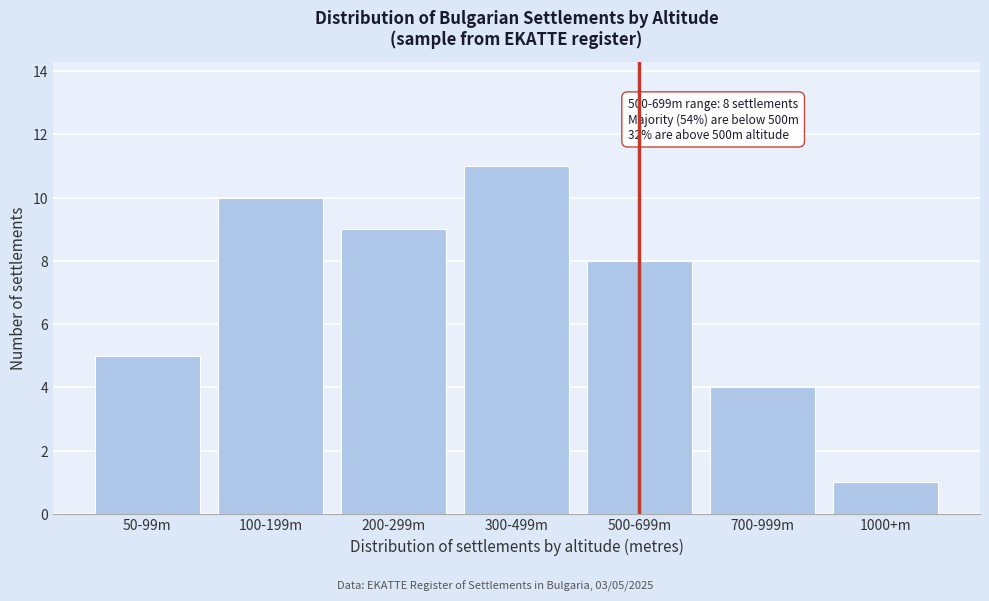

Reading right to left, transcribe all the data shown in this chart.

1	4	8	11	9	10	5